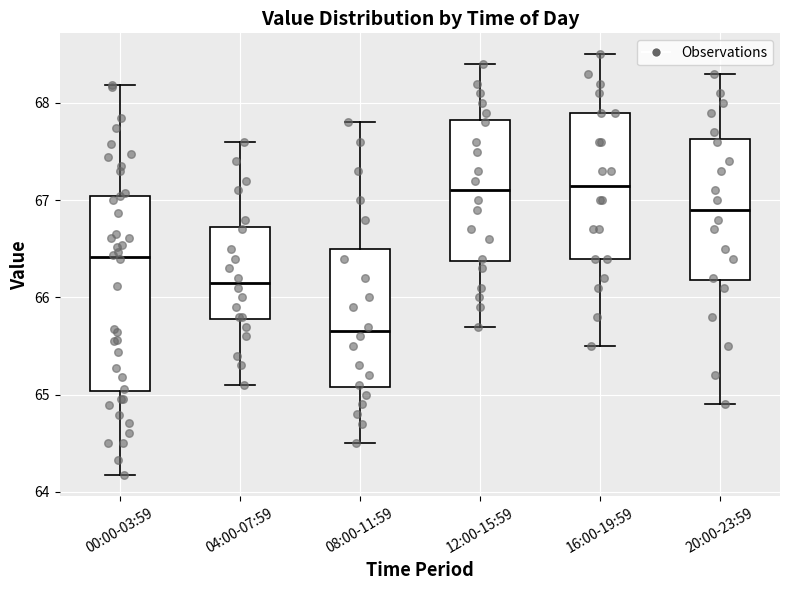

Reading left to right, read every box against the y-axis: the position of its median line, the range the box covers, and the ends of its whiskers. The values are not printed on the chart, so give them approximately, as read against the axis.

00:00-03:59: median 66.4, box 65.0 to 67.0, whiskers 64.2 to 68.2
04:00-07:59: median 66.2, box 65.8 to 66.7, whiskers 65.1 to 67.6
08:00-11:59: median 65.7, box 65.1 to 66.5, whiskers 64.5 to 67.8
12:00-15:59: median 67.1, box 66.4 to 67.8, whiskers 65.7 to 68.4
16:00-19:59: median 67.2, box 66.4 to 67.9, whiskers 65.5 to 68.5
20:00-23:59: median 66.9, box 66.2 to 67.6, whiskers 64.9 to 68.3